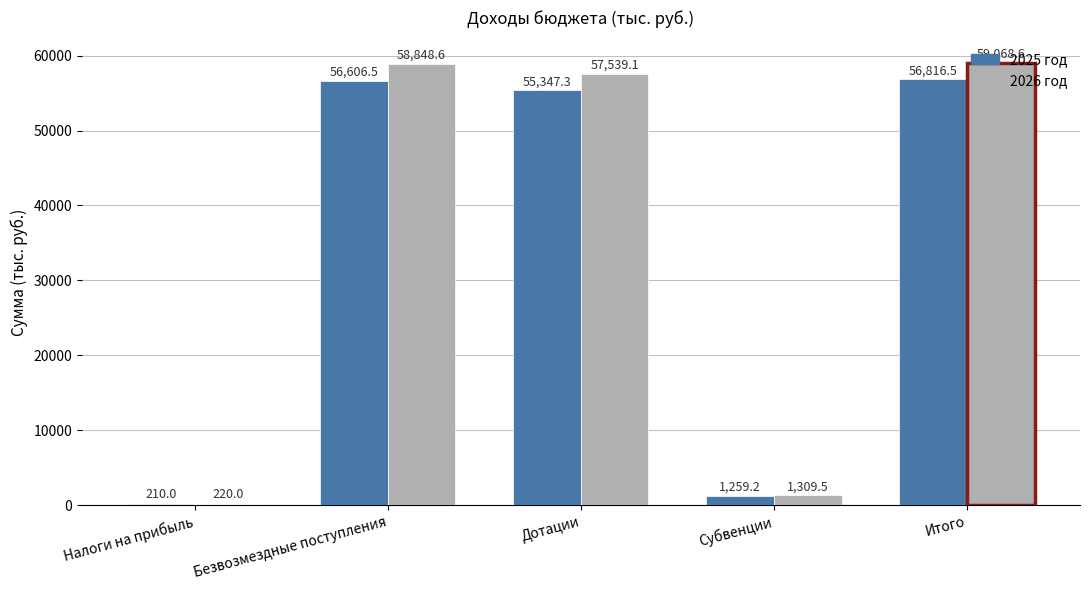

Which series has the widest spread of values?

2026 год